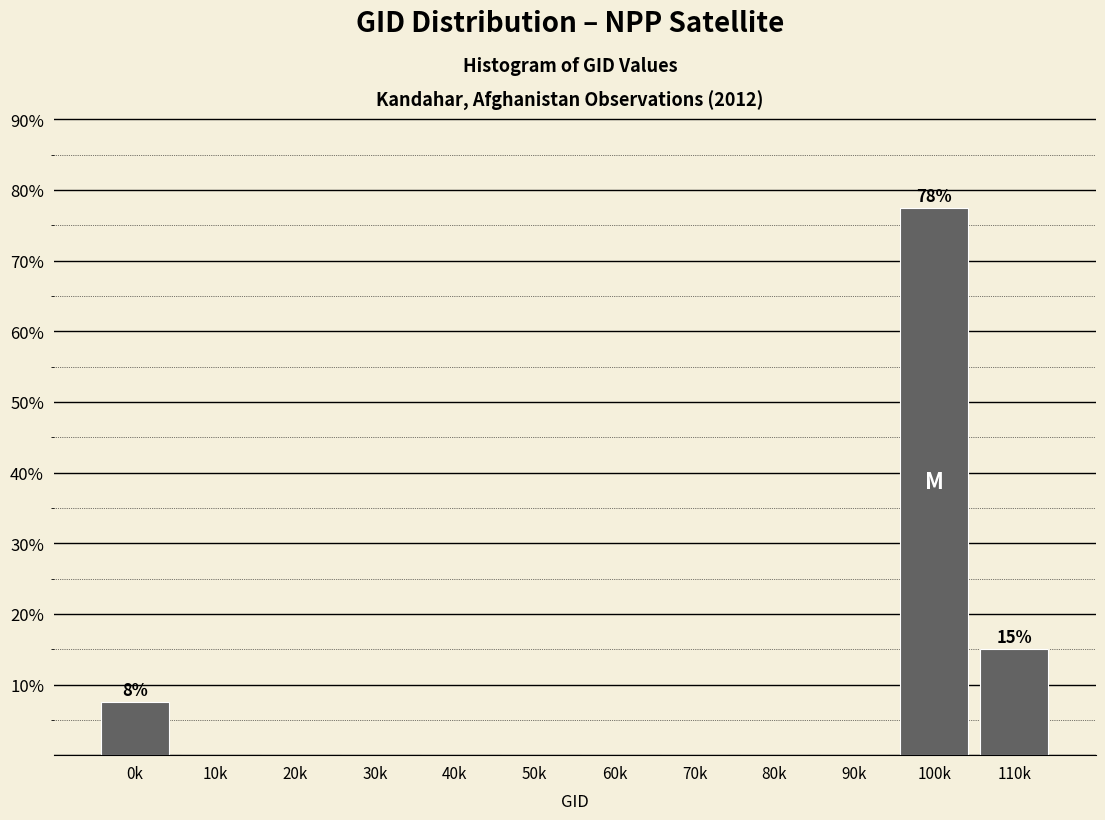

Reading left to right, list all the values displayed in this chart.

0k=7.5	10k=0.0	20k=0.0	30k=0.0	40k=0.0	50k=0.0	60k=0.0	70k=0.0	80k=0.0	90k=0.0	100k=77.5	110k=15.0